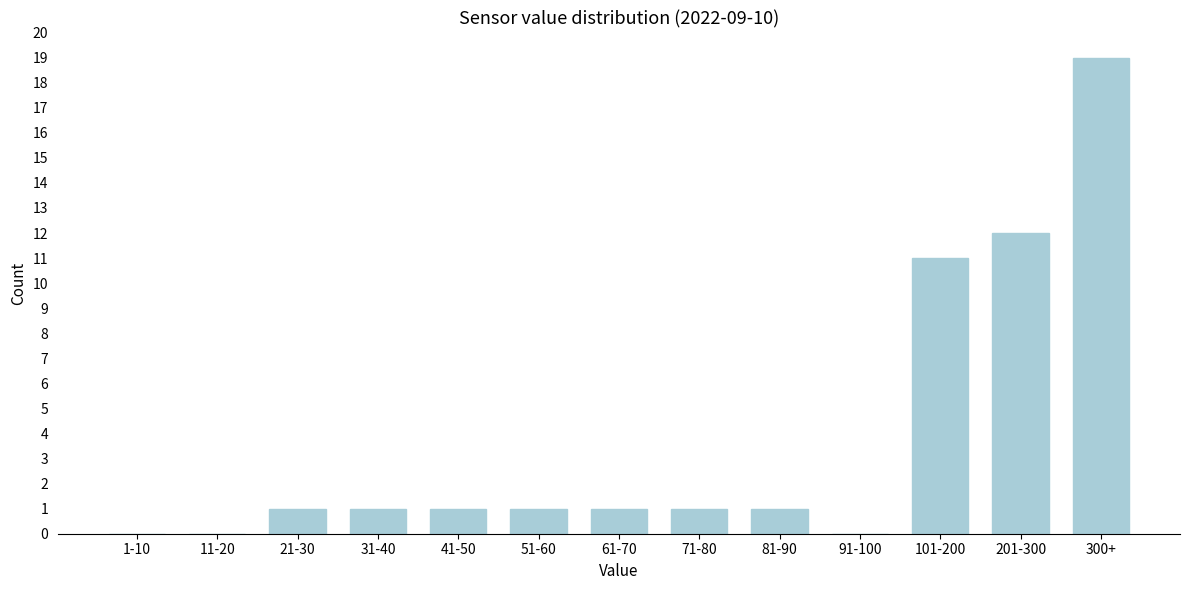

Reading left to right, transcribe all the data shown in this chart.

1-10=0	11-20=0	21-30=1	31-40=1	41-50=1	51-60=1	61-70=1	71-80=1	81-90=1	91-100=0	101-200=11	201-300=12	300+=19